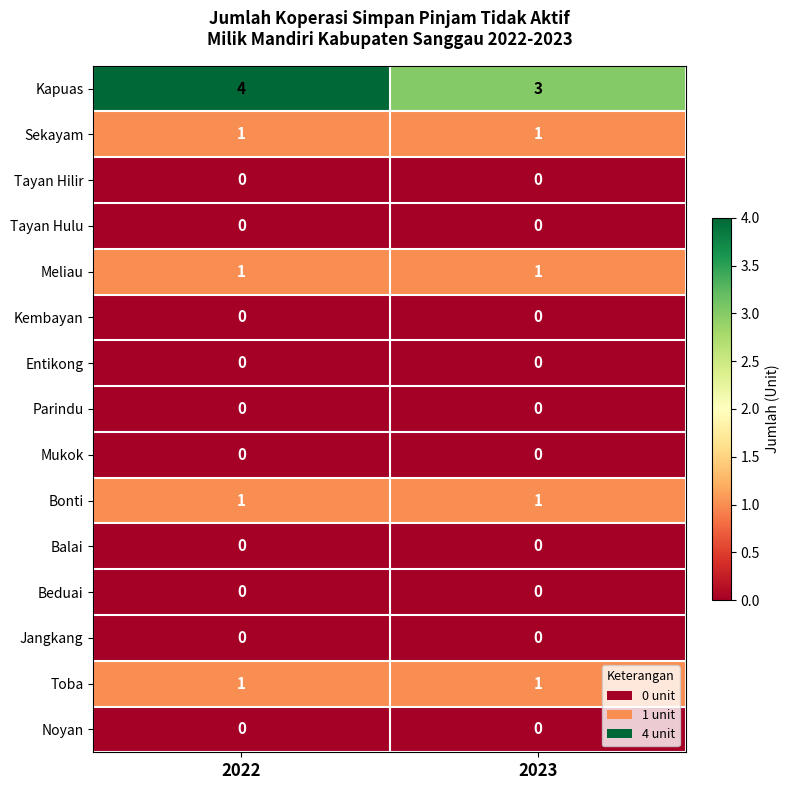

Reading left to right, transcribe all the data shown in this chart.

Kapuas: 4	3
Sekayam: 1	1
Tayan Hilir: 0	0
Tayan Hulu: 0	0
Meliau: 1	1
Kembayan: 0	0
Entikong: 0	0
Parindu: 0	0
Mukok: 0	0
Bonti: 1	1
Balai: 0	0
Beduai: 0	0
Jangkang: 0	0
Toba: 1	1
Noyan: 0	0